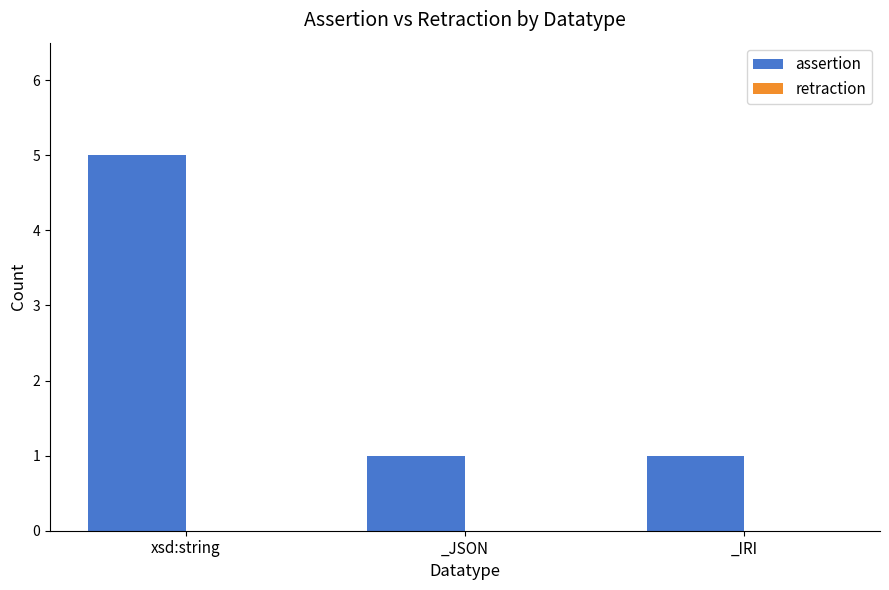

What is the change in value from xsd:string to _IRI?

-4